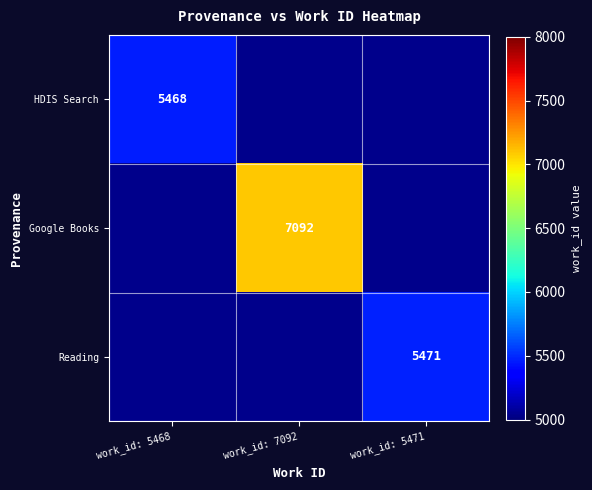

True or false: Reading has a value of 9556.2 at work_id: 5471.

False